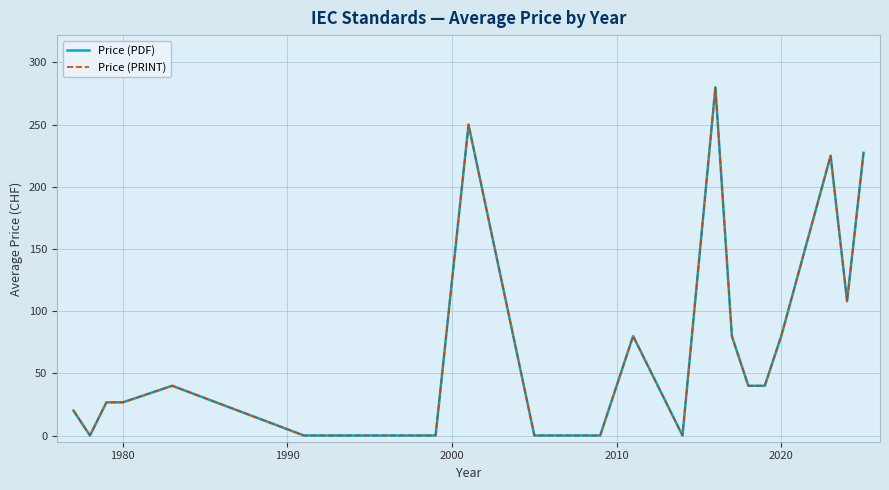

True or false: Price (PDF) and Price (PRINT) intersect in this chart.

False